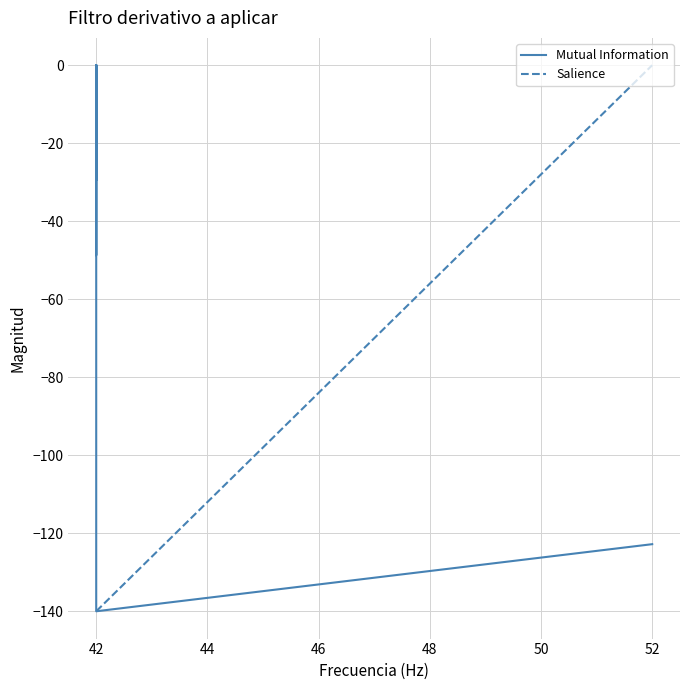

True or false: Mutual Information and Salience intersect in this chart.

False